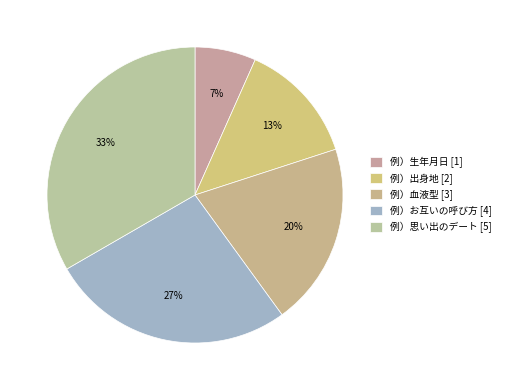

How many segments does this pie chart have?

5